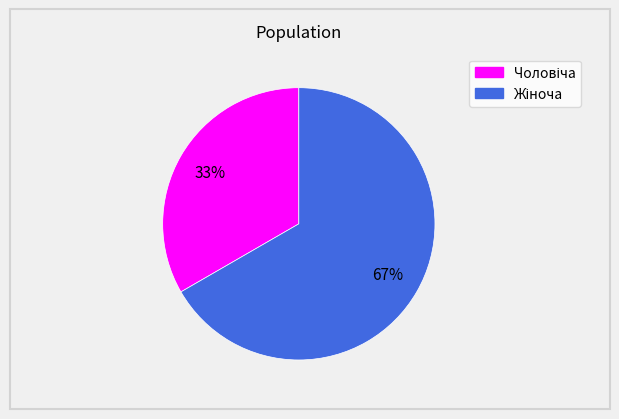

To the nearest percent, what is the average slice percentage?

50%